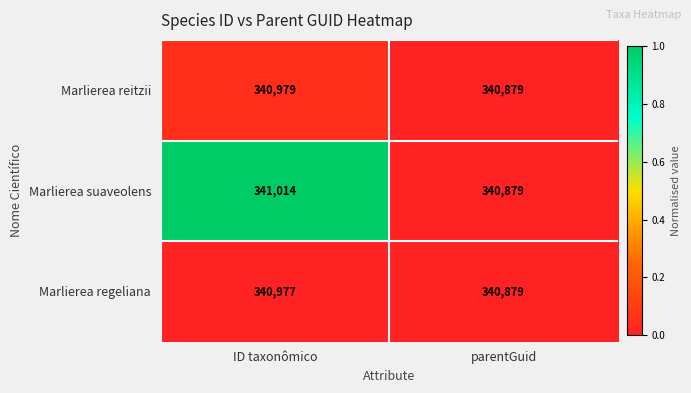

What is the spread (max minus min) of values at ID taxonômico?

37